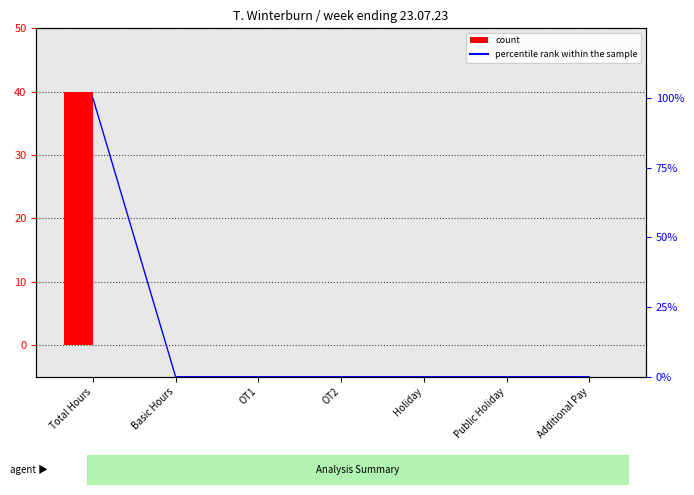

How many values in Basic Hours are above zero?

1